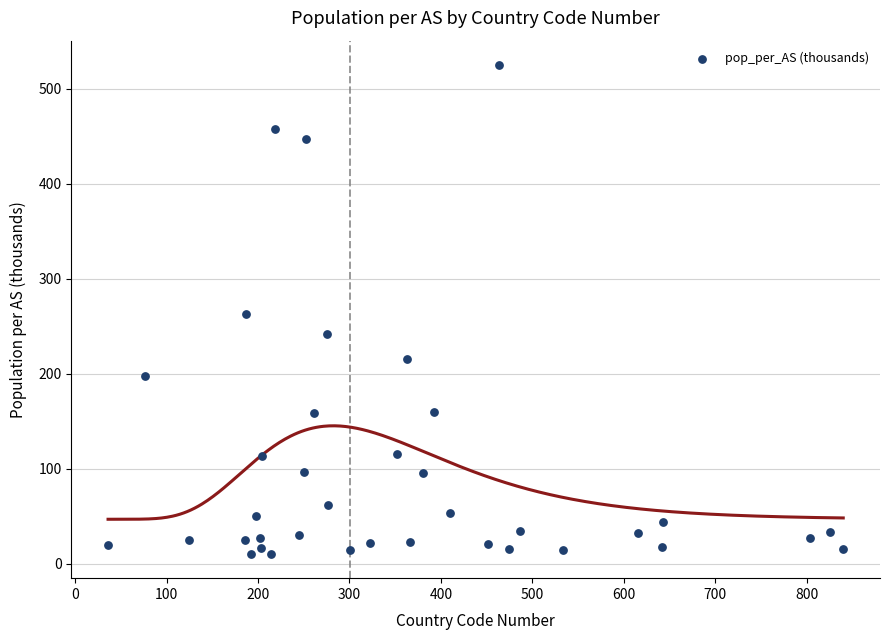

What is the range of X values (max minus min)?

804.0